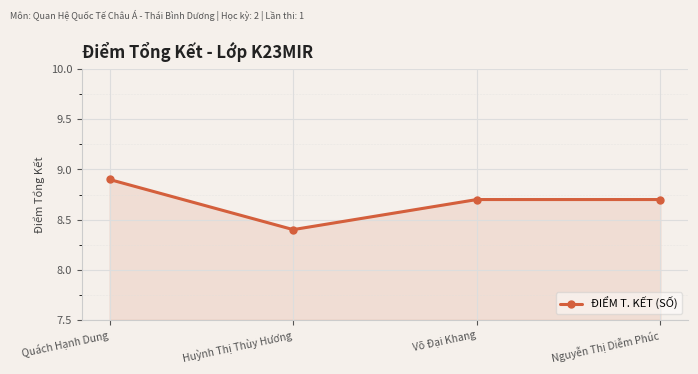

How many series are shown in this chart?

1